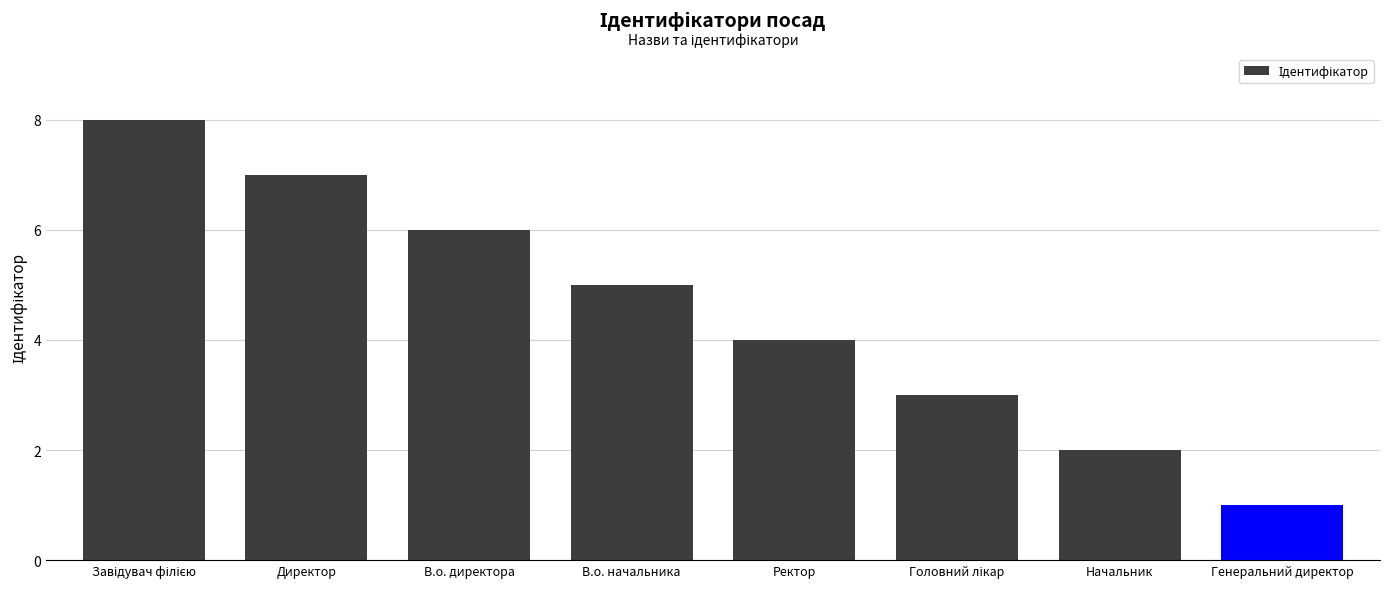

What is the label of the 7th bar from the left?

Начальник